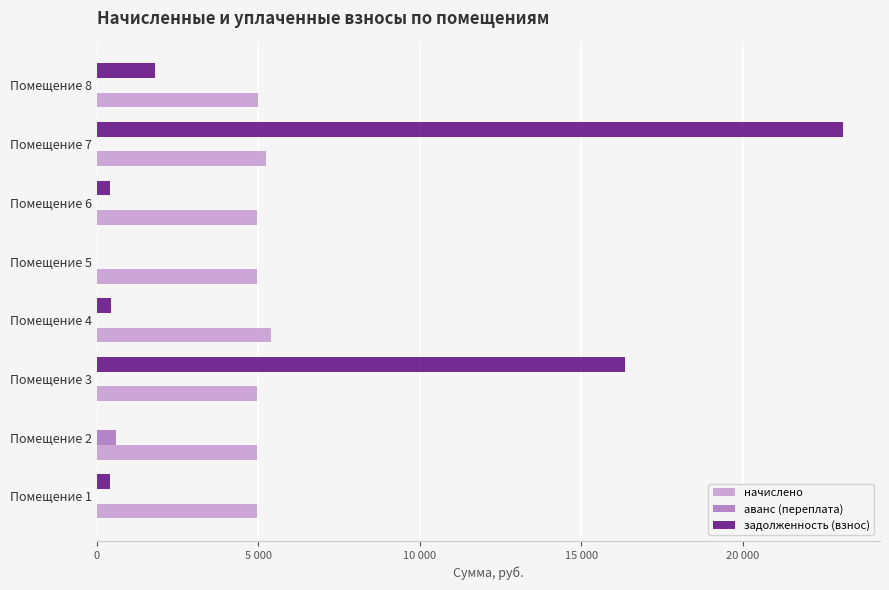

What are all the series names shown in the legend?

начислено, аванс (переплата), задолженность (взнос)